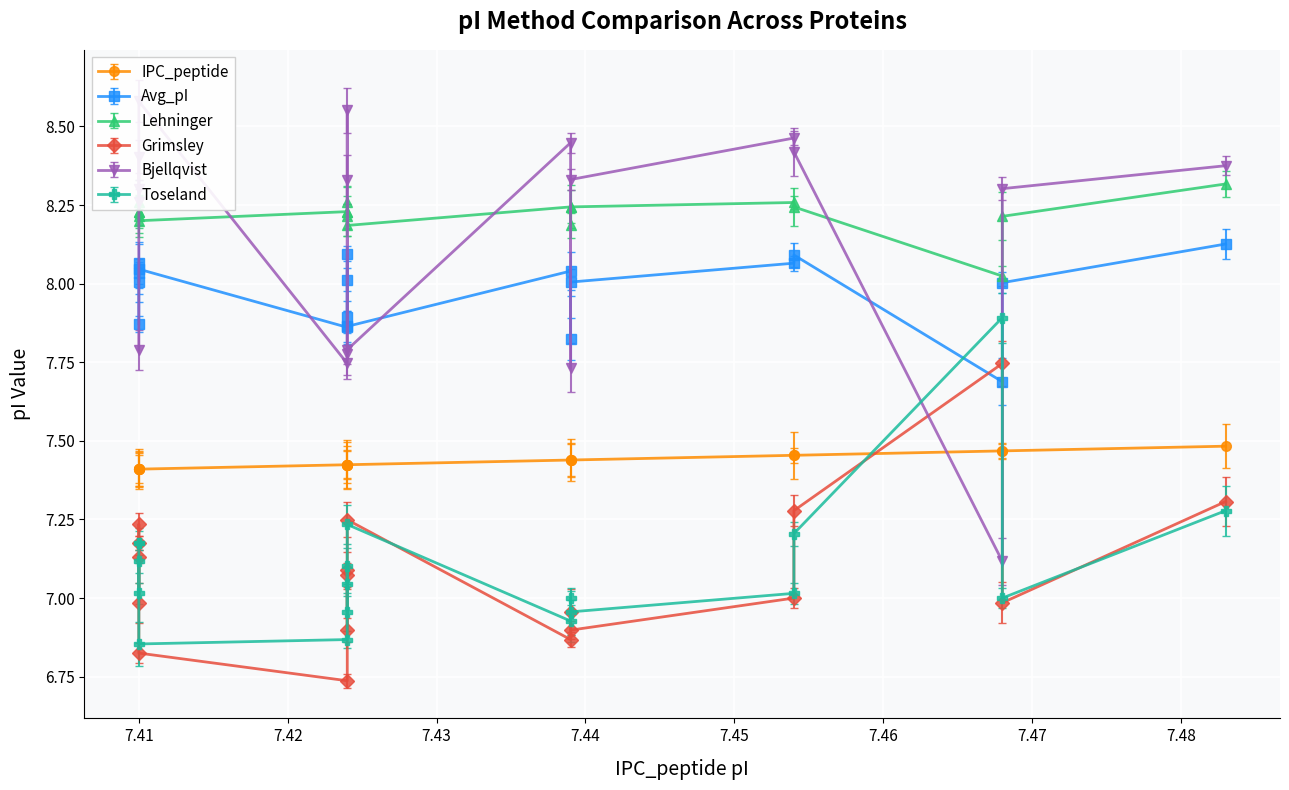

Where do Bjellqvist and Lehninger first cross each other?

7.41 and 7.41